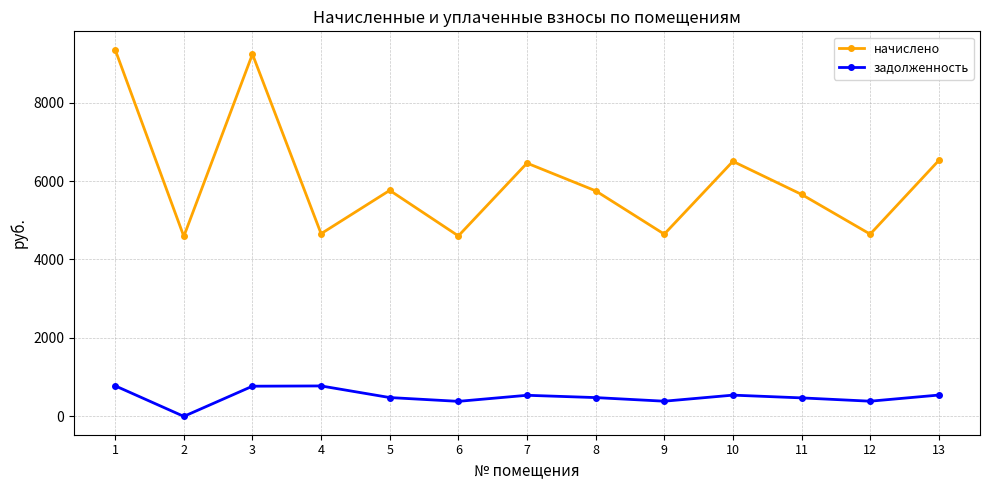

The value of начислено at 9 is 8161.0. True or false?

False